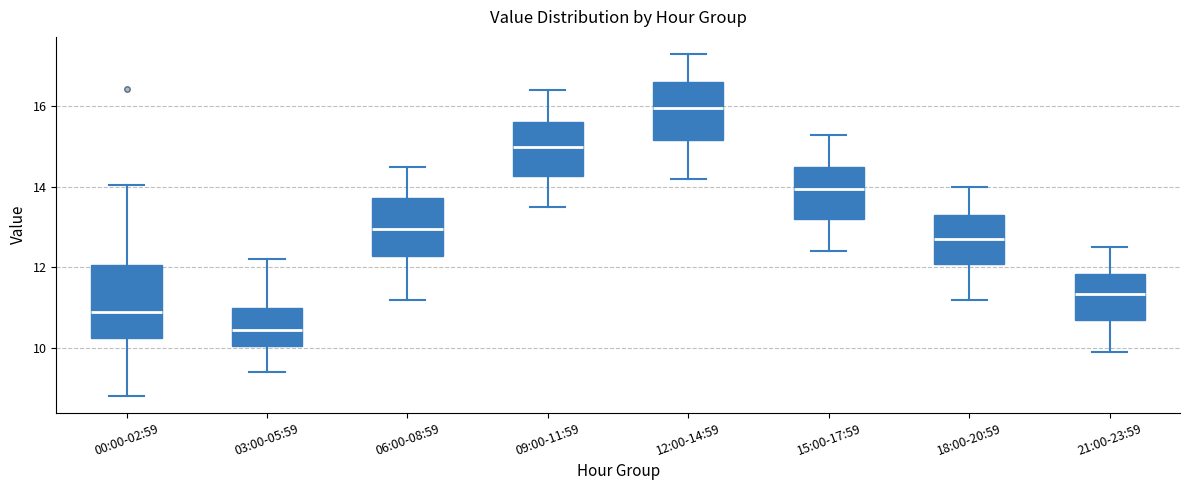

Which box has the lowest median line?

03:00-05:59